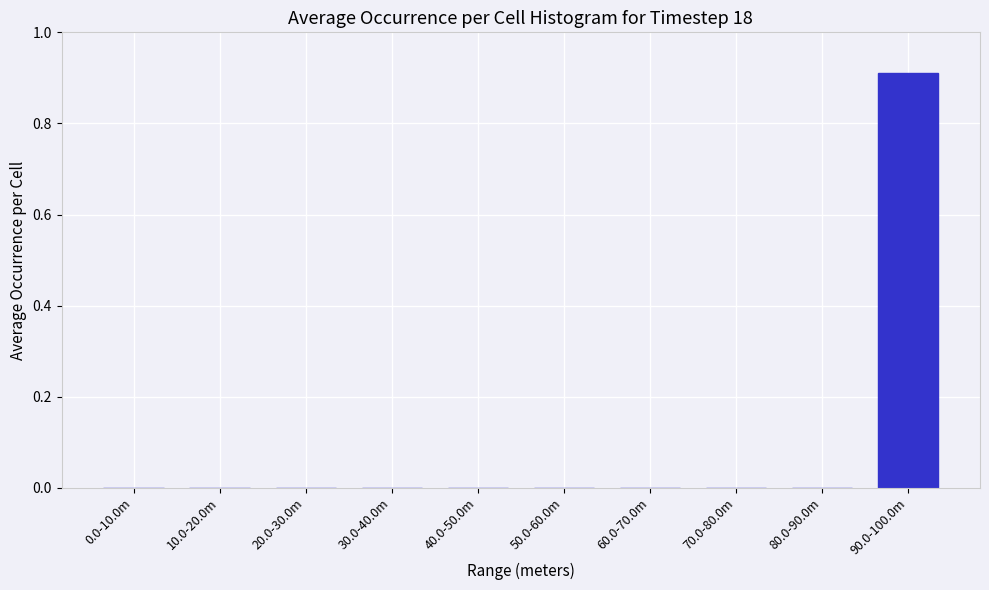

True or false: the data shows -0.6 at 40.0-50.0m.

False